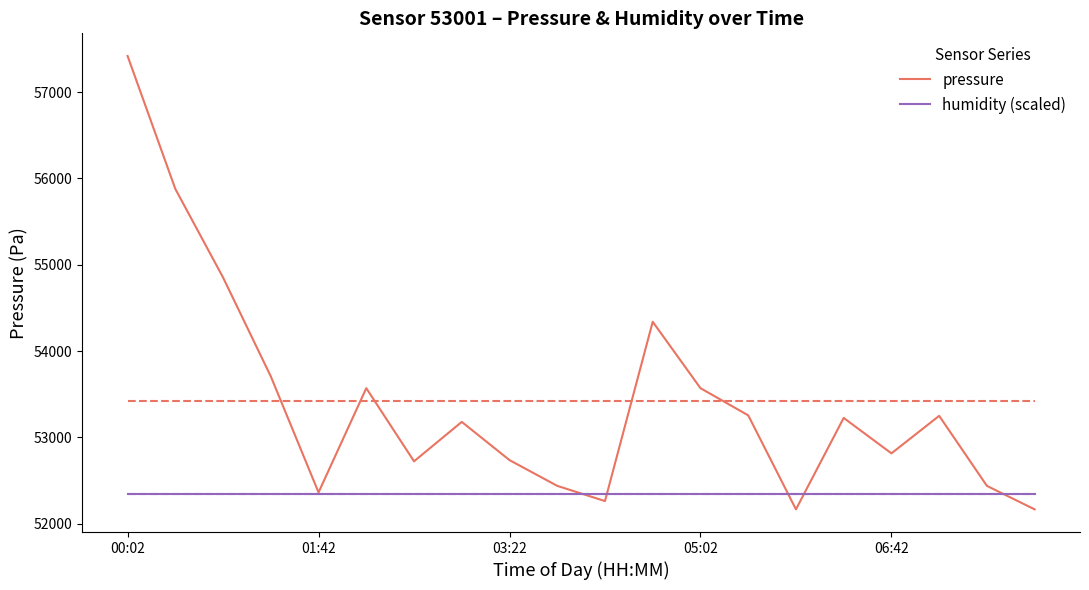

Which series has the largest range (max minus min)?

pressure